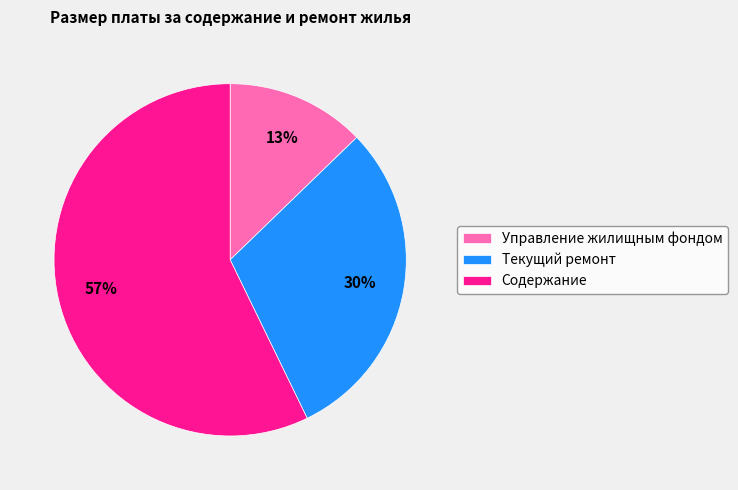

Rank the categories by value from highest to lowest.

Содержание, Текущий ремонт, Управление жилищным фондом